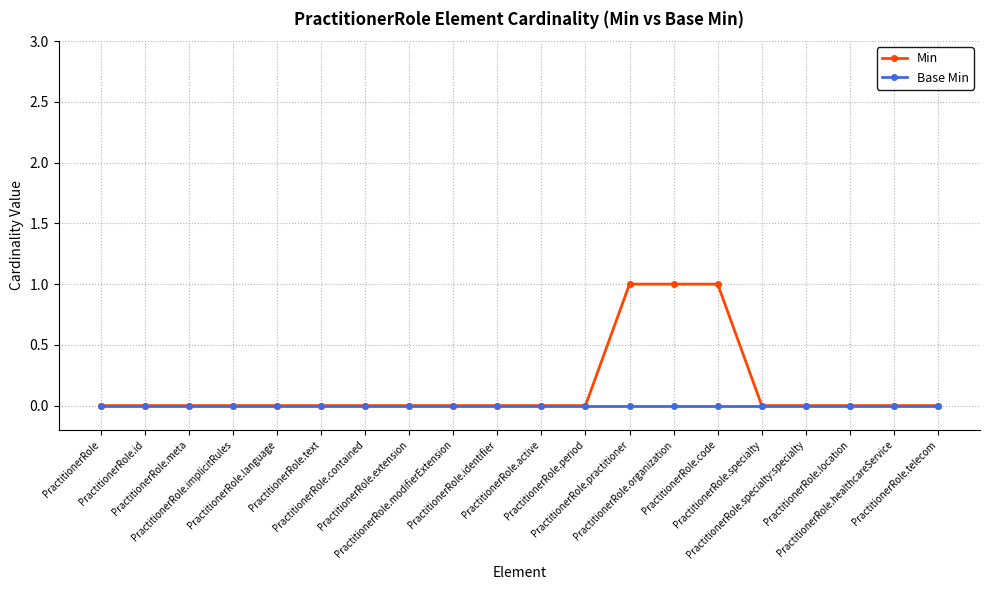

Which series has the largest total across all categories?

Min